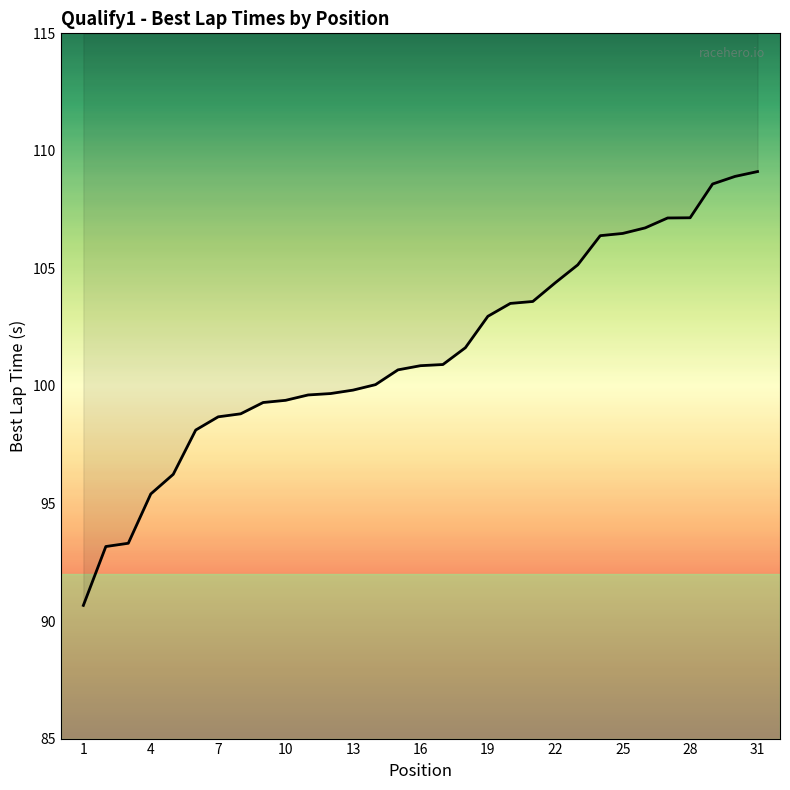

What is the smallest value displayed?

90.7